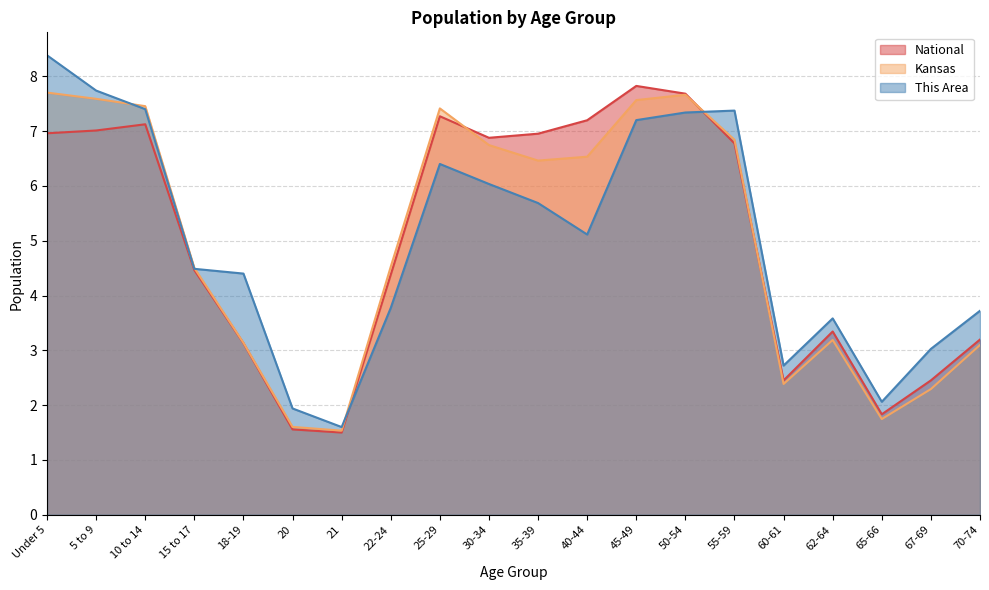

Reading left to right, list all the values displayed in this chart.

This Area: Under 5=8.4	5 to 9=7.7	10 to 14=7.4	15 to 17=4.5	18-19=4.4	20=1.9	21=1.6	22-24=3.8	25-29=6.4	30-34=6.0	35-39=5.7	40-44=5.1	45-49=7.2	50-54=7.3	55-59=7.4	60-61=2.7	62-64=3.6	65-66=2.1	67-69=3.0	70-74=3.7
Kansas: Under 5=7.7	5 to 9=7.6	10 to 14=7.5	15 to 17=4.5	18-19=3.1	20=1.6	21=1.5	22-24=4.5	25-29=7.4	30-34=6.7	35-39=6.5	40-44=6.5	45-49=7.6	50-54=7.7	55-59=6.8	60-61=2.4	62-64=3.2	65-66=1.7	67-69=2.3	70-74=3.1
National: Under 5=7.0	5 to 9=7.0	10 to 14=7.1	15 to 17=4.5	18-19=3.1	20=1.6	21=1.5	22-24=4.4	25-29=7.3	30-34=6.9	35-39=7.0	40-44=7.2	45-49=7.8	50-54=7.7	55-59=6.8	60-61=2.5	62-64=3.3	65-66=1.8	67-69=2.5	70-74=3.2